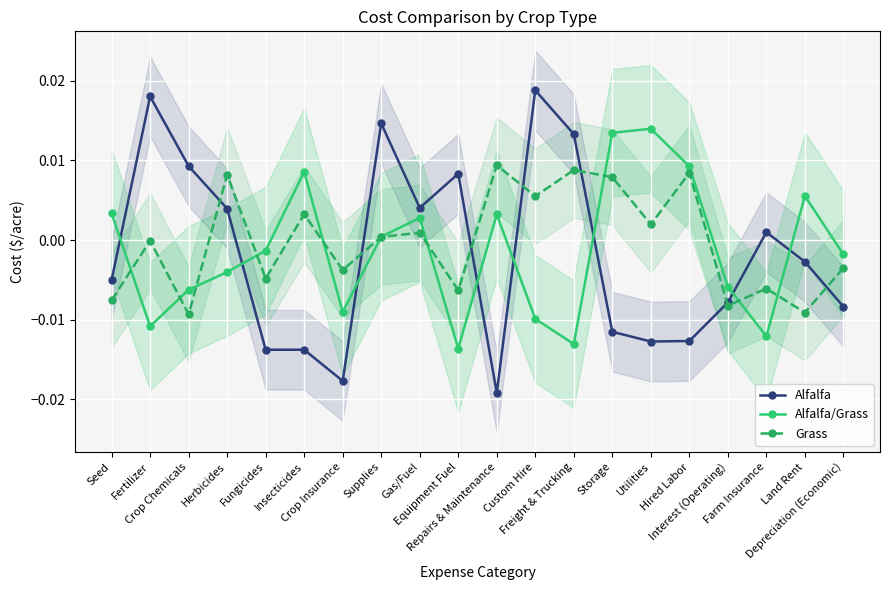

Is the value of Alfalfa/Grass at Farm Insurance greater than the value of Alfalfa at Repairs & Maintenance?

Yes